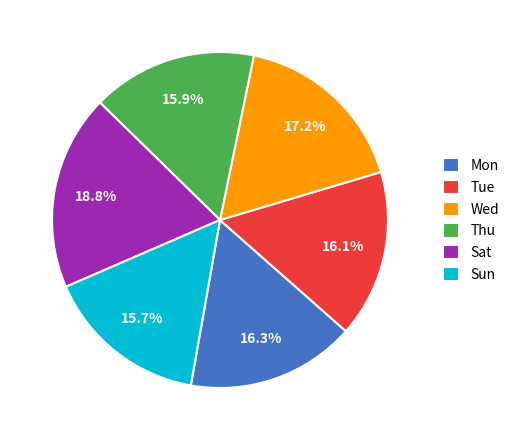

True or false: Sun accounts for 16% of the total.

True